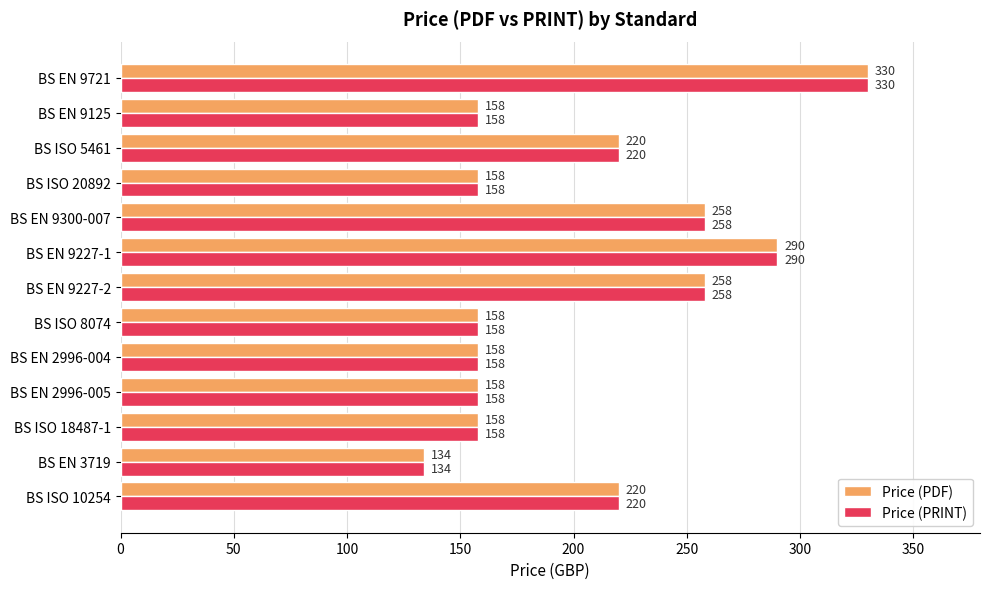

Which category has the lowest value across all series?

BS EN 3719